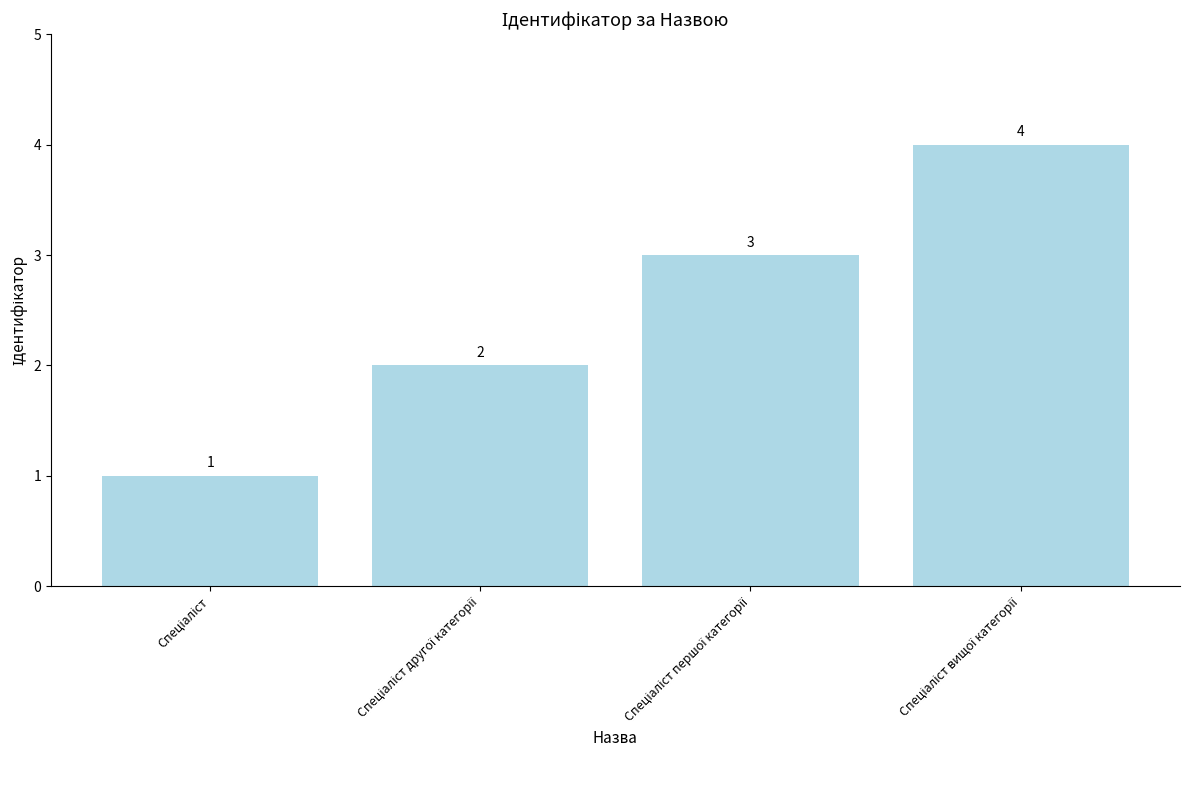

What is the greatest value displayed?

4